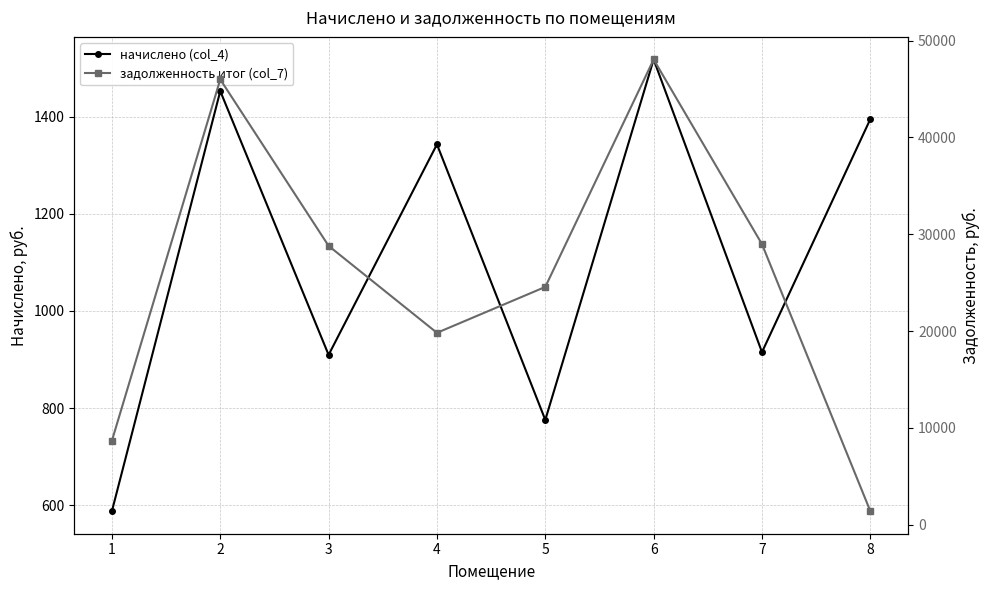

Reading left to right, extract all data points from this chart.

начислено (col_4): 587.8	1452.7	909.5	1342.9	775.6	1517.8	915.1	1395.0
задолженность итог (col_7): 8674.0	45997.7	28800.3	19818.6	24559.7	48059.0	28976.9	1395.0